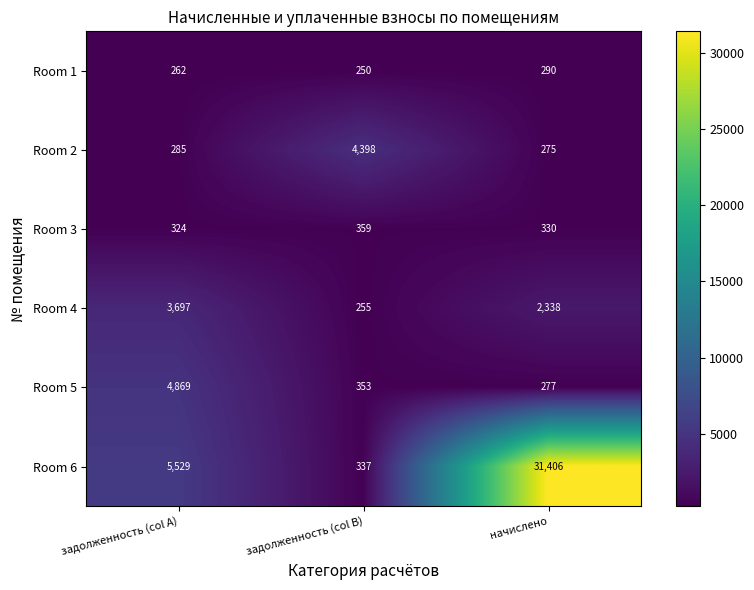

Rank the series at задолженность (col A) from highest to lowest value.

Room 6, Room 5, Room 4, Room 3, Room 2, Room 1